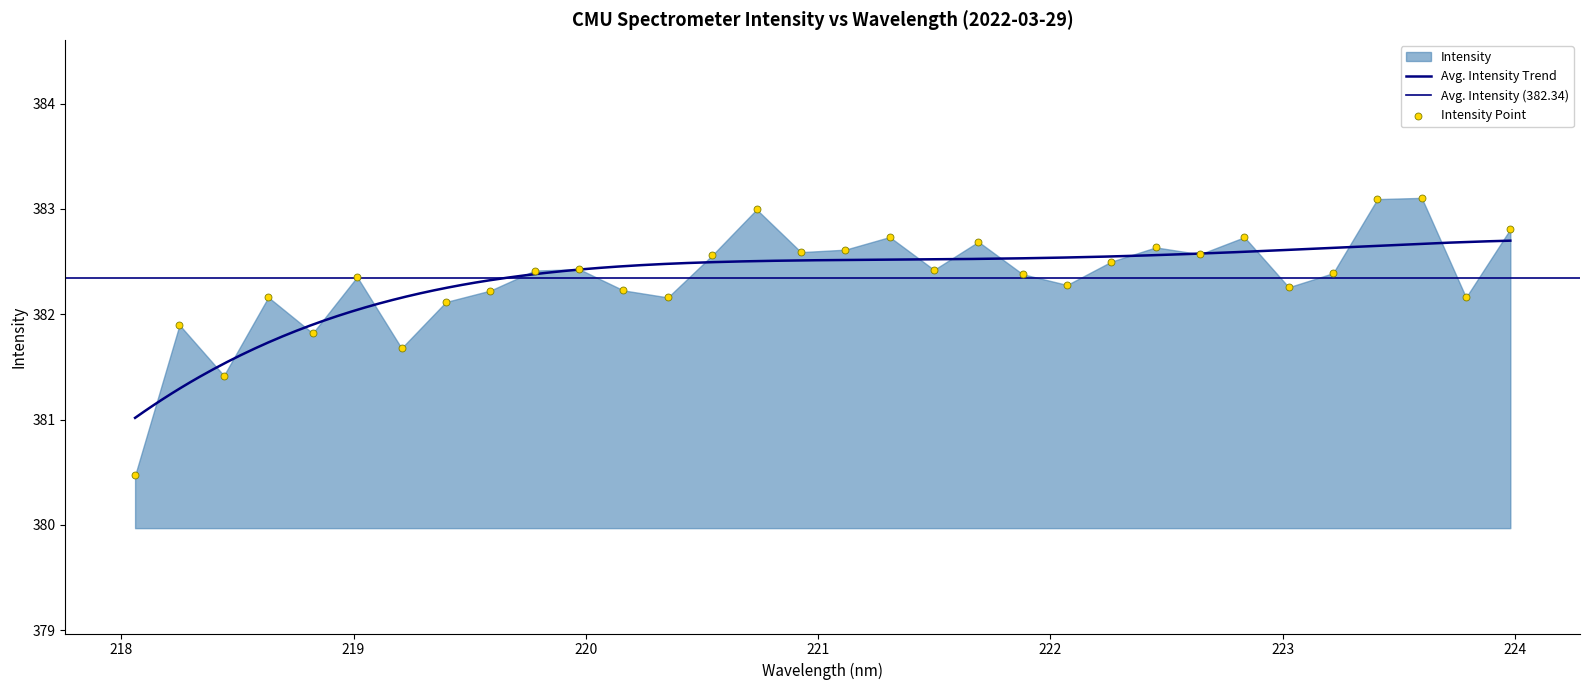

Between 218.2508 and 219.3979, which is larger?

219.3979